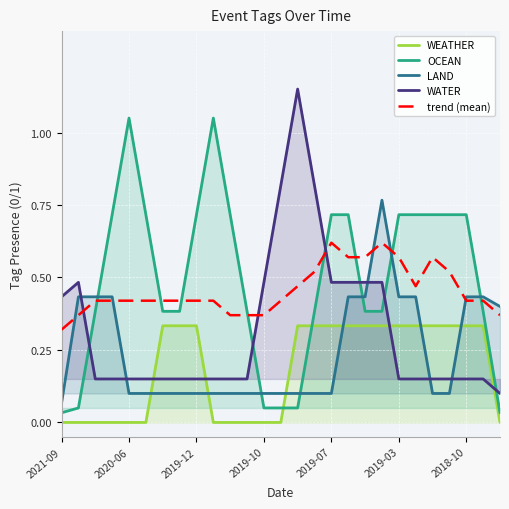

List the series in order of their peak value, highest first.

WATER, OCEAN, LAND, trend (mean), WEATHER